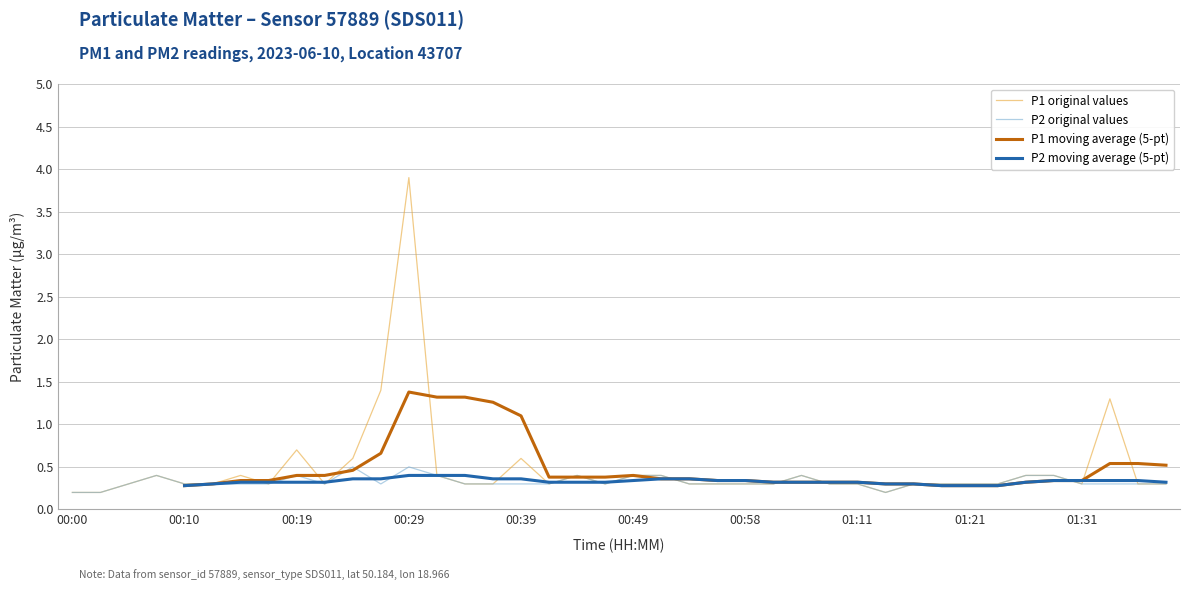

What is the highest value of the P1 original values series?

3.9